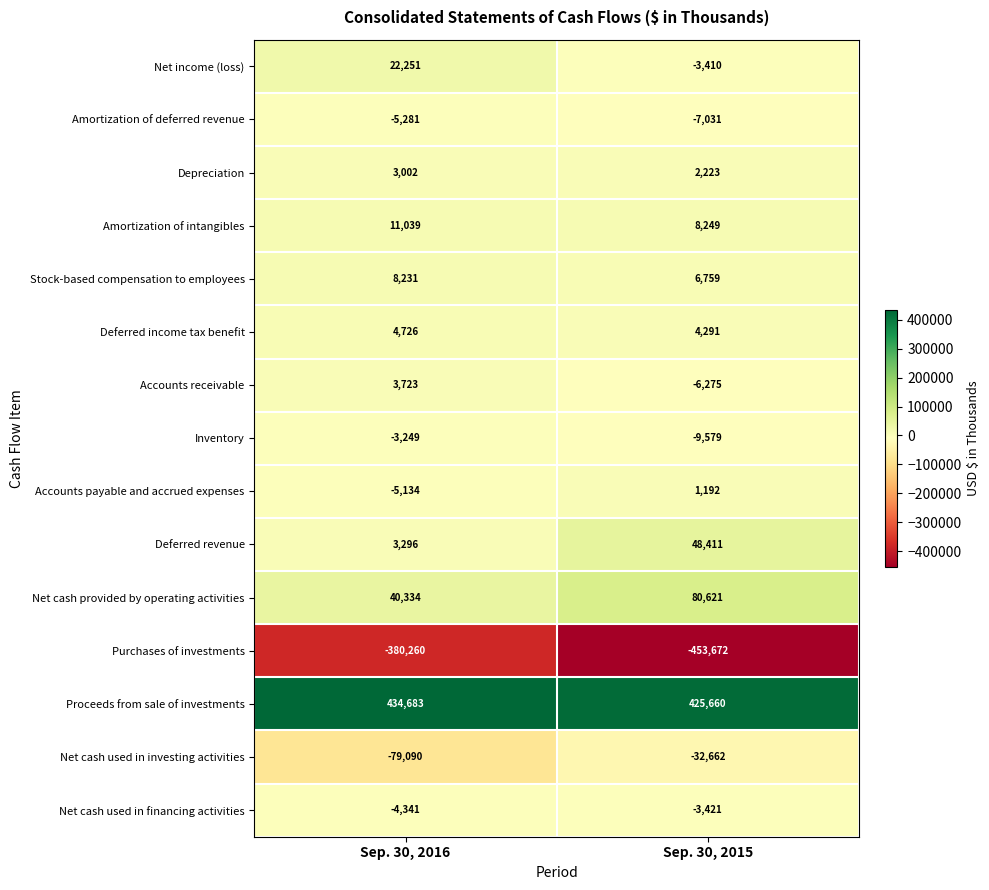

Between Sep. 30, 2016 and Sep. 30, 2015, which series saw the biggest shift?

Purchases of investments